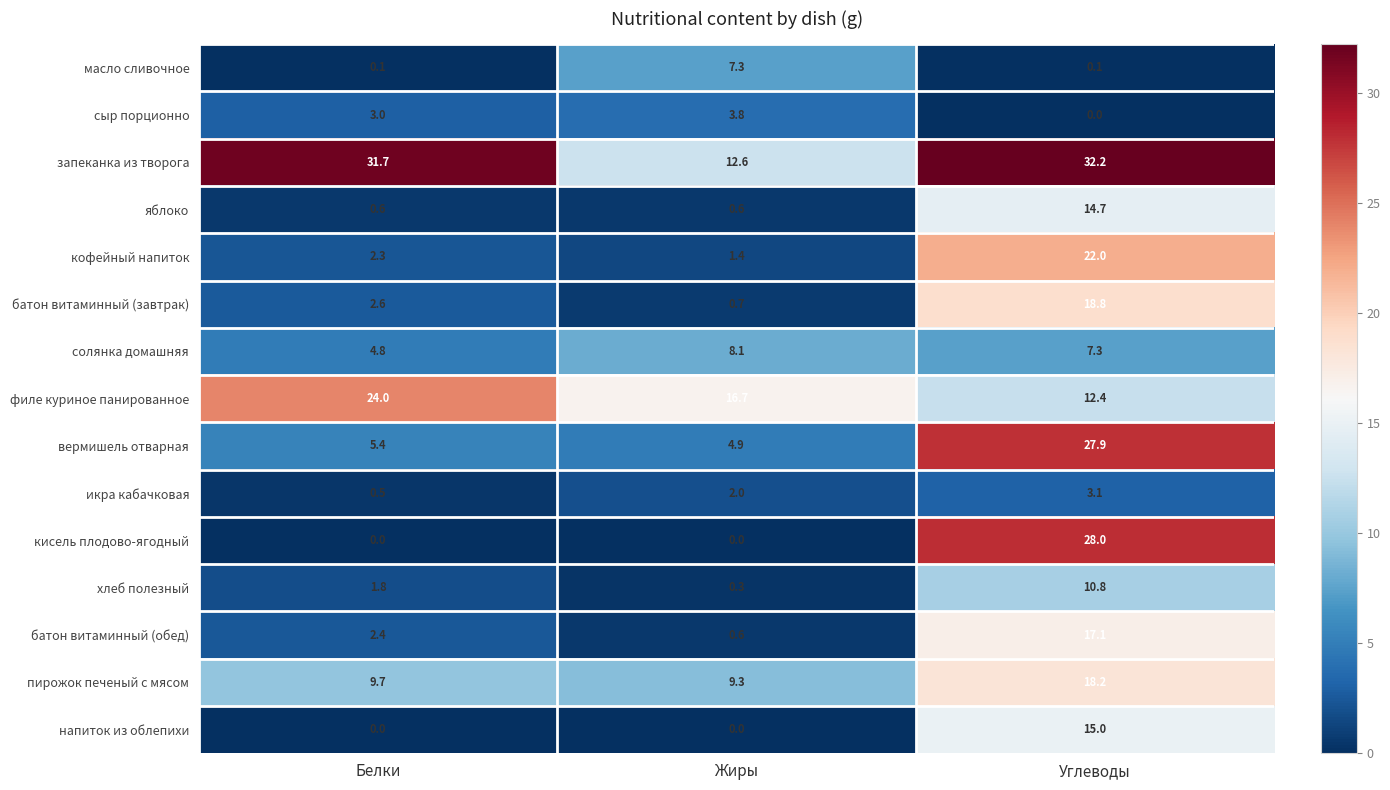

How many data points does each series have?

3